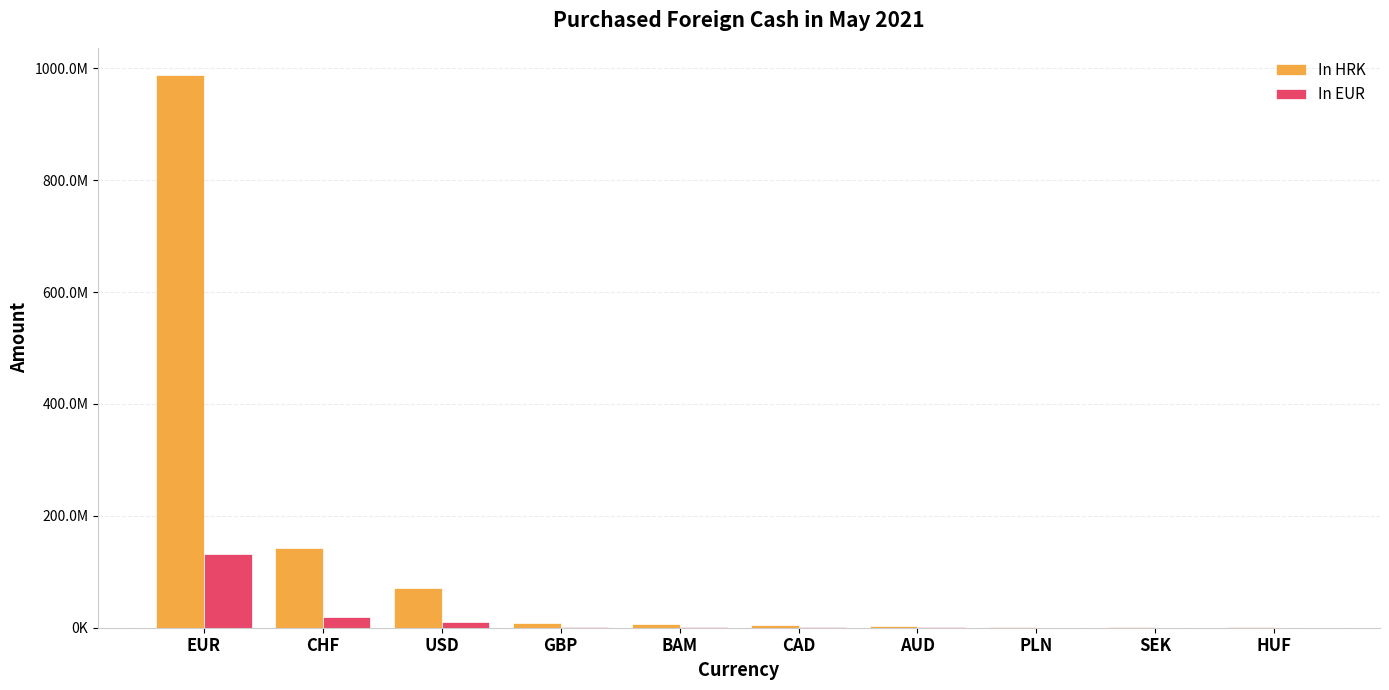

What is the minimum value for In EUR?

179367.7